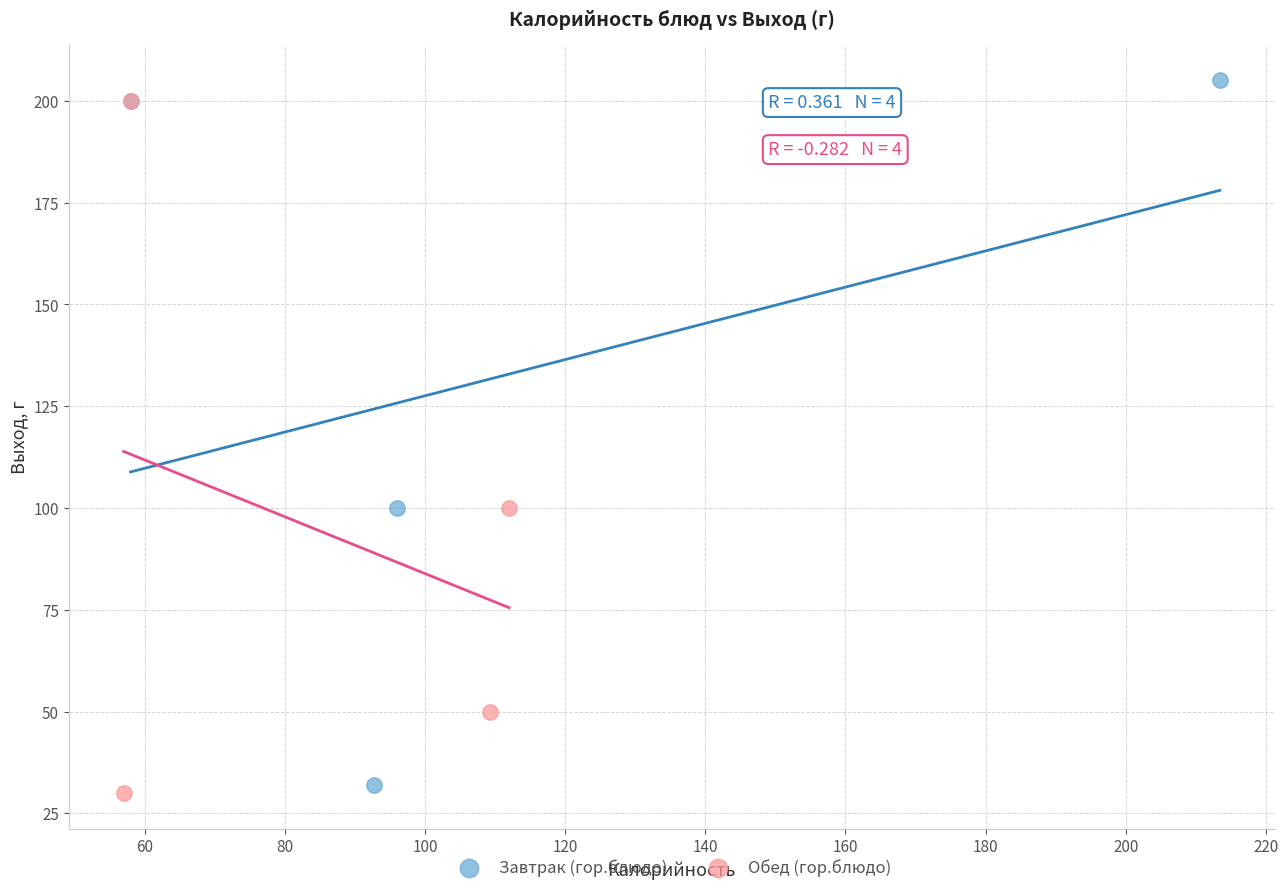

Which series has the widest spread of Y values?

Завтрак (гор.блюдо)